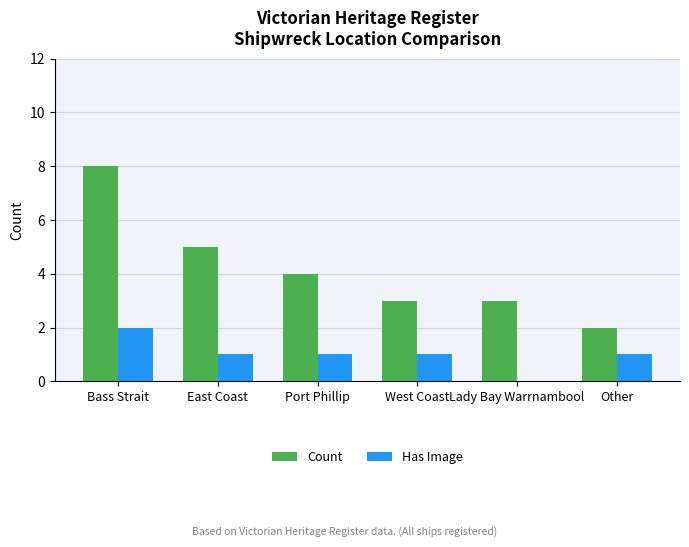

What is the total value across all series at West Coast?

4